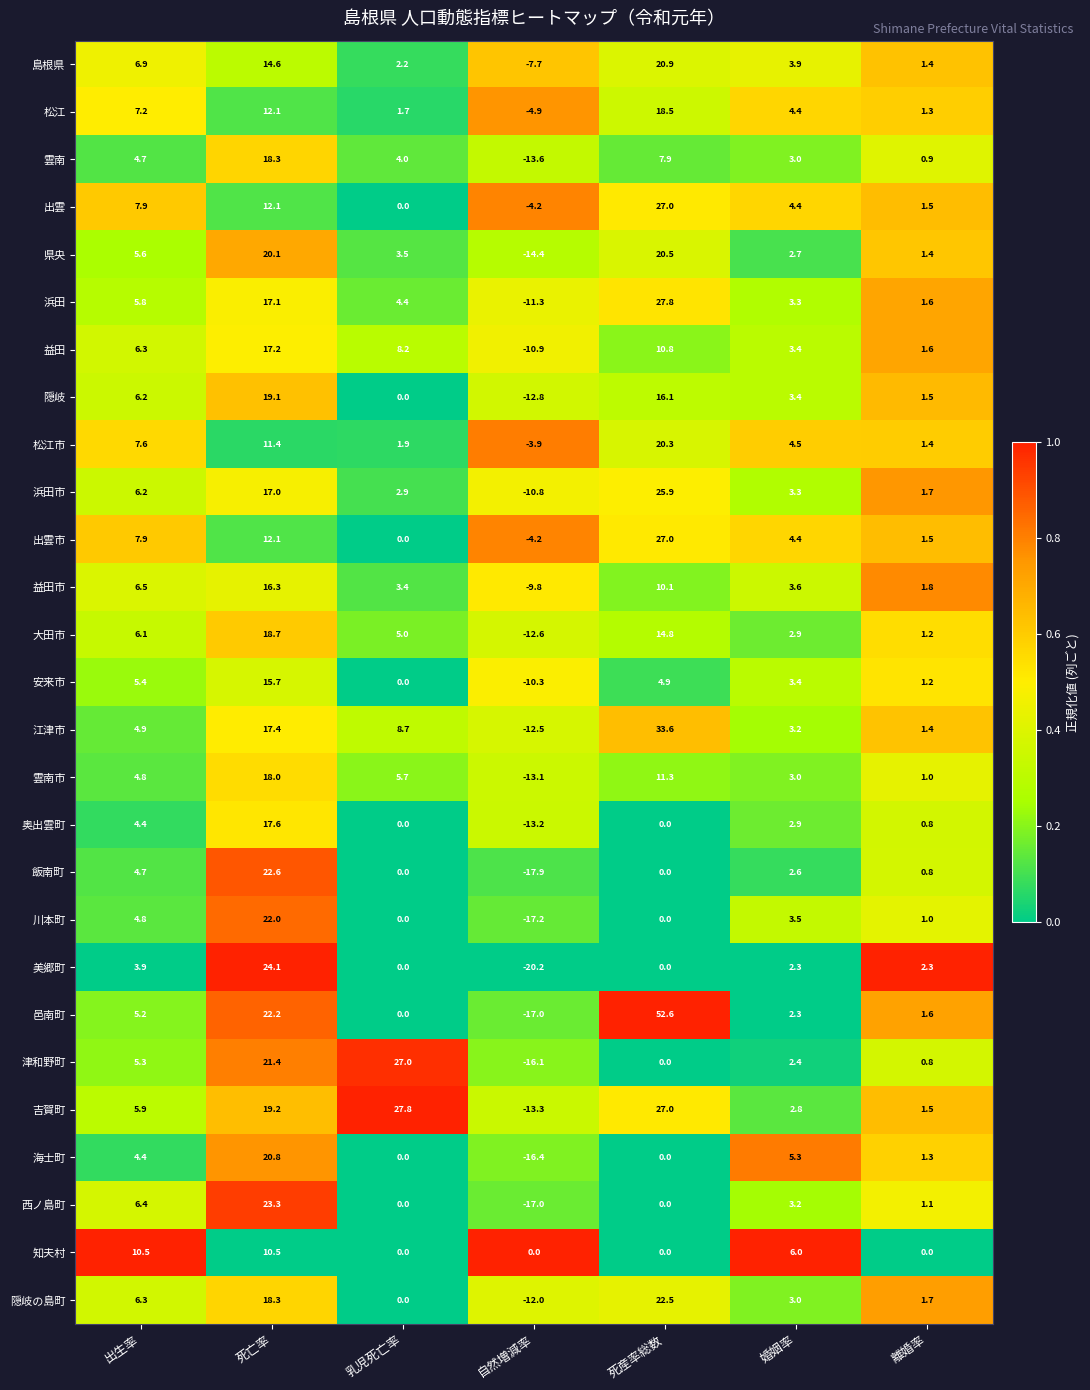

What is the sum of all 津和野町 values?

40.8